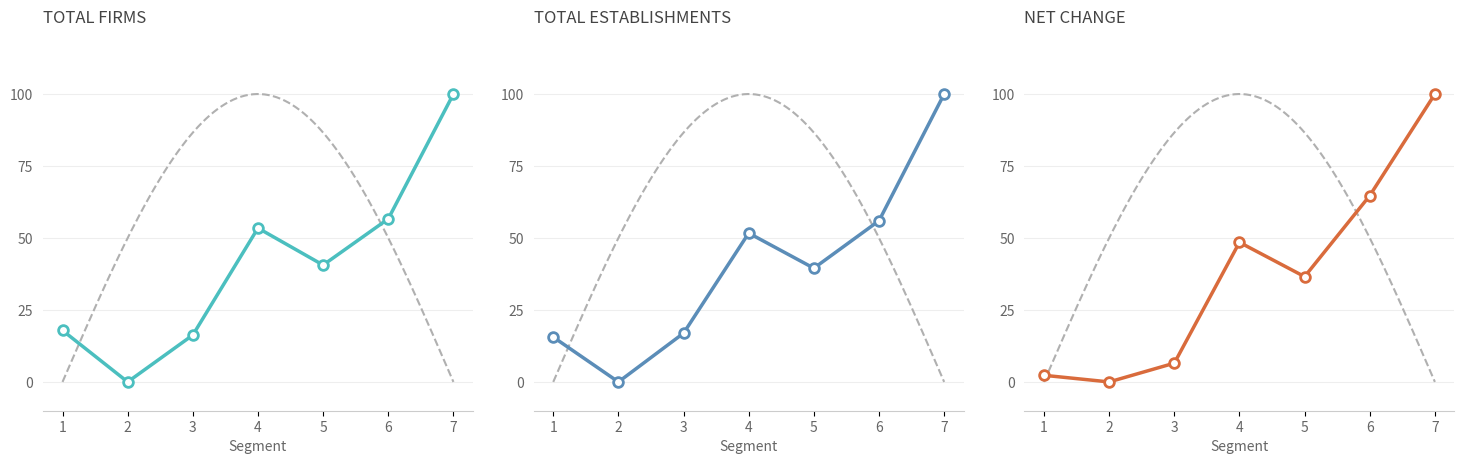

What is the value of the Total Firms point at the 6th from the left?

56.7